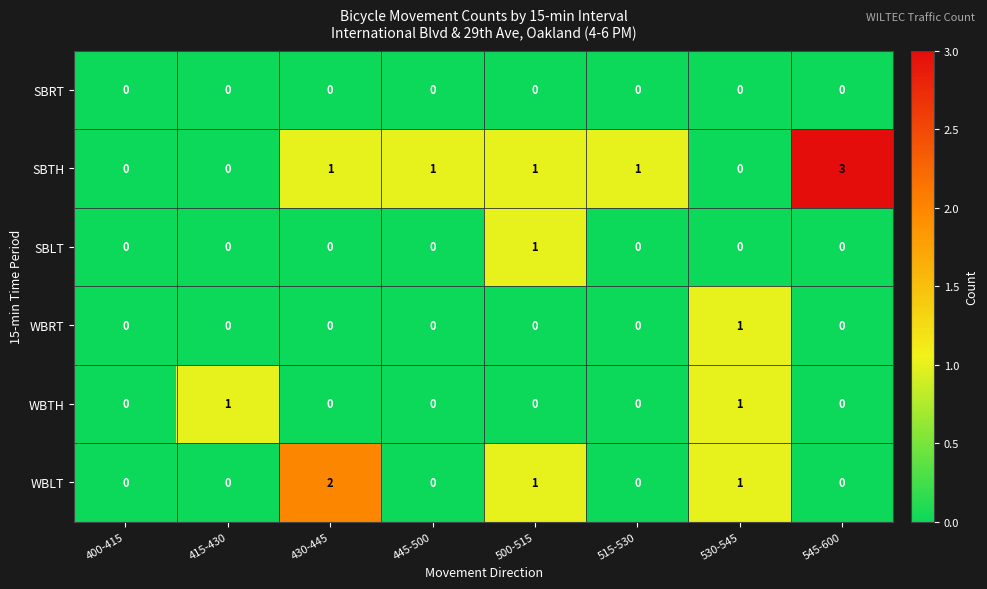

Is it true that SBLT equals 0 at 415-430?

True